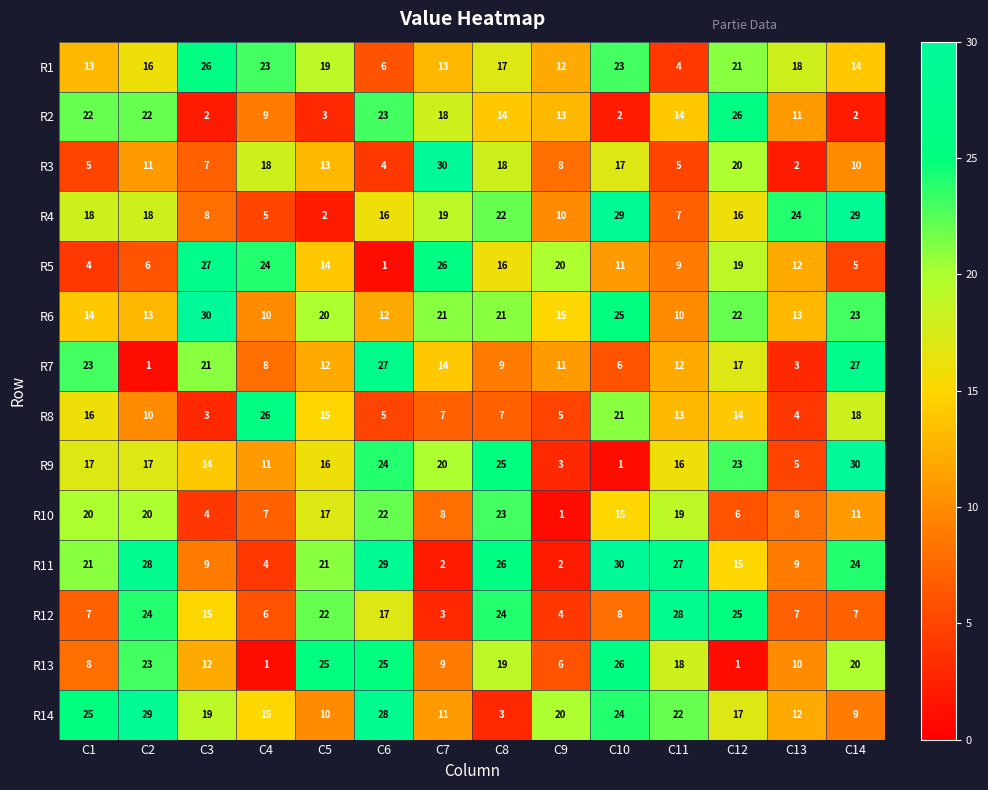

What is the maximum value shown in the chart?

30